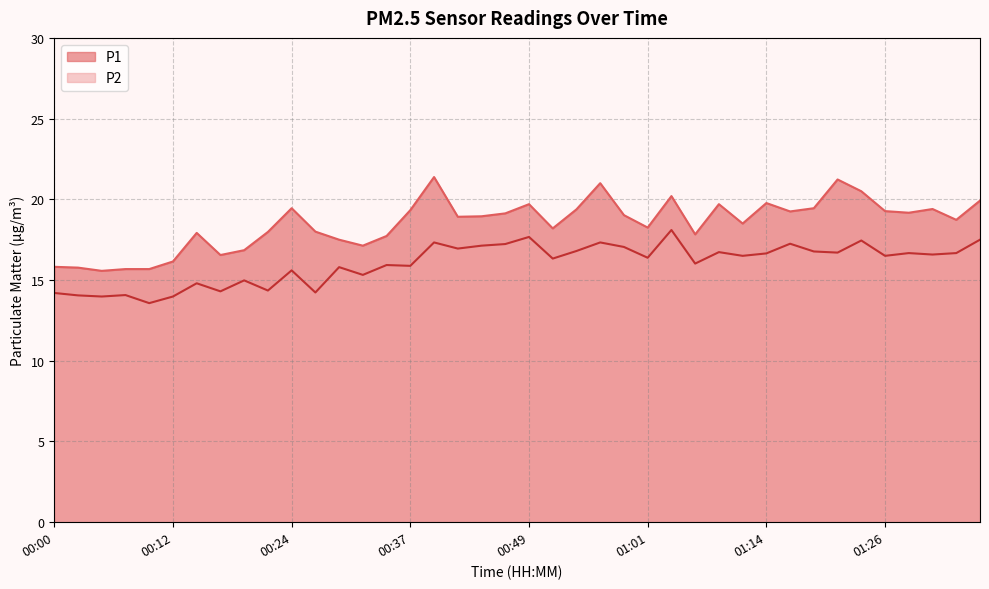

What is the sum of all P1 values?

740.0